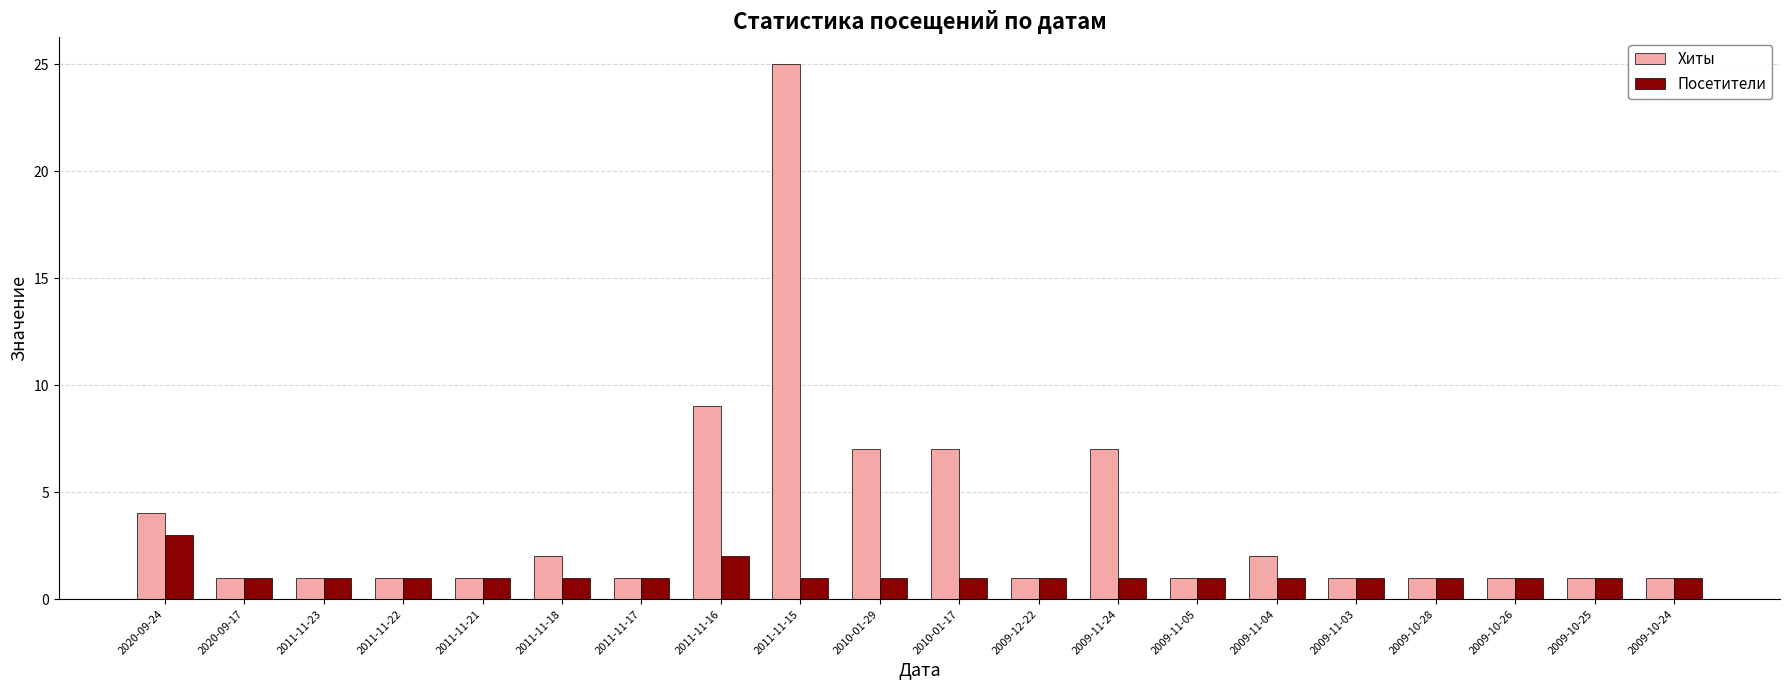

How many categories are shown in the chart?

20